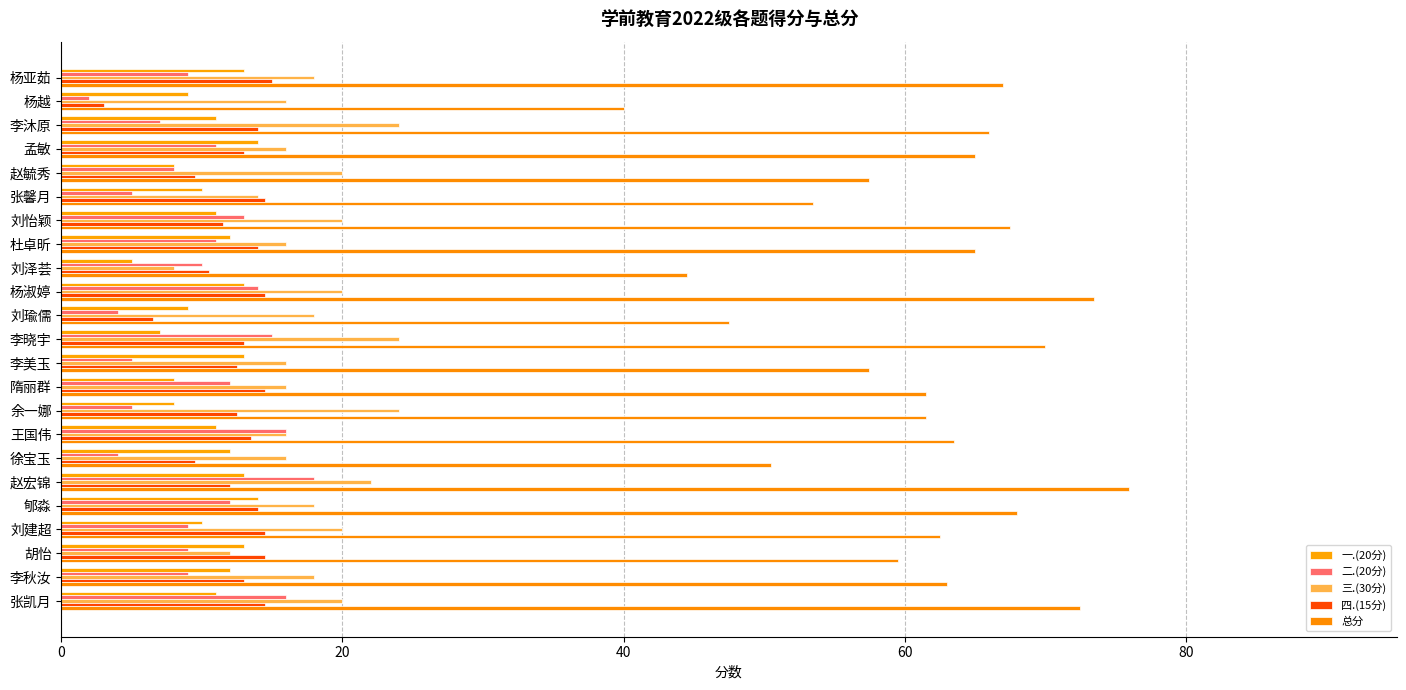

What is the highest value of the 二.(20分) series?

18.0